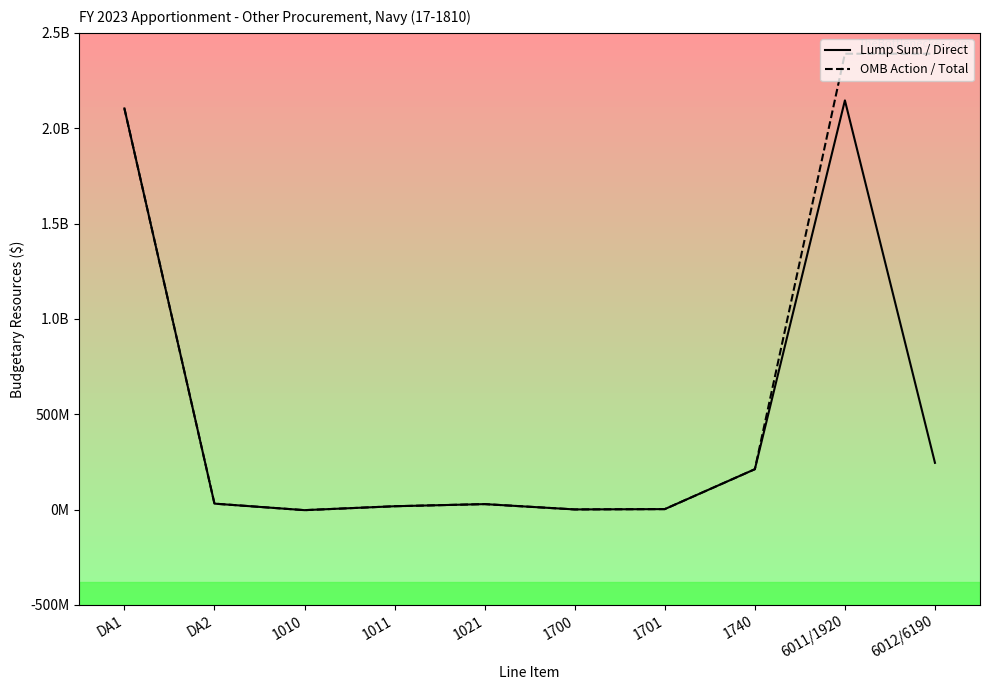

Is the value of Lump Sum / Direct at 1701 greater than the value of OMB Action / Total at 1740?

No